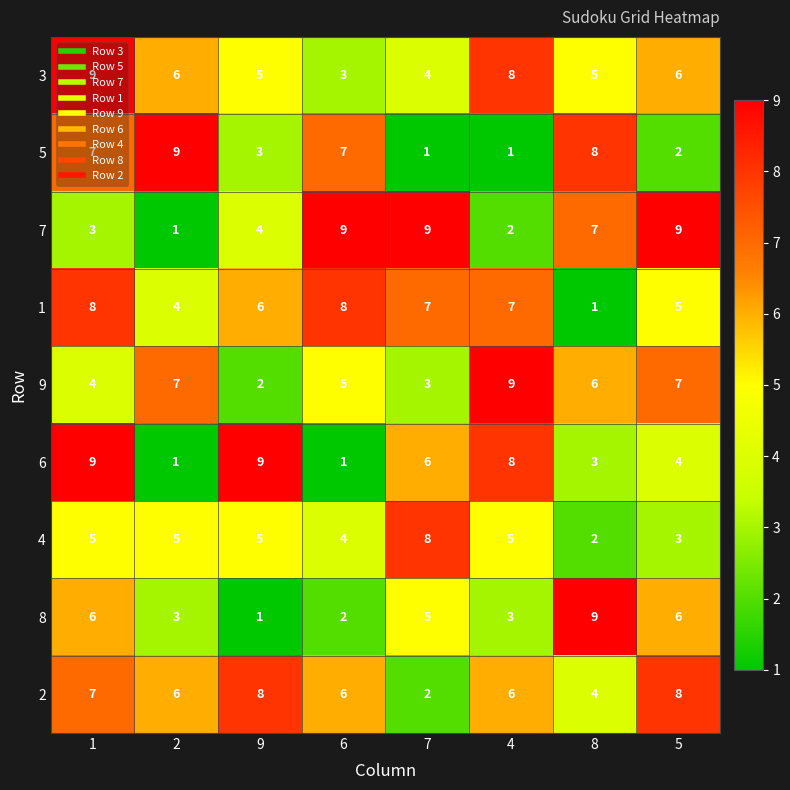

What is the minimum value shown in the chart?

1